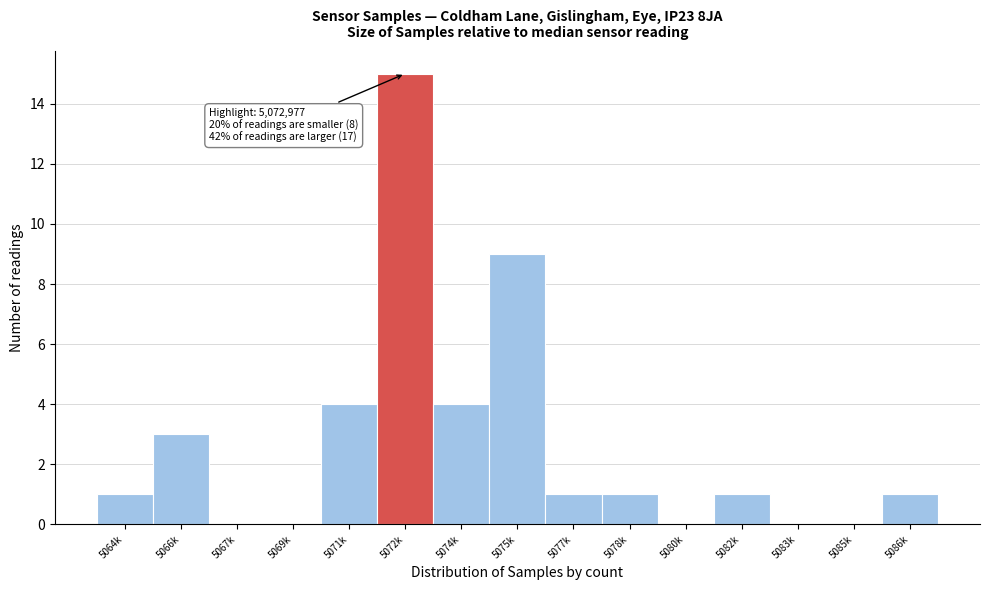

Reading right to left, extract all data points from this chart.

5086k=1	5085k=0	5083k=0	5082k=1	5080k=0	5078k=1	5077k=1	5075k=9	5074k=4	5072k=15	5071k=4	5069k=0	5067k=0	5066k=3	5064k=1